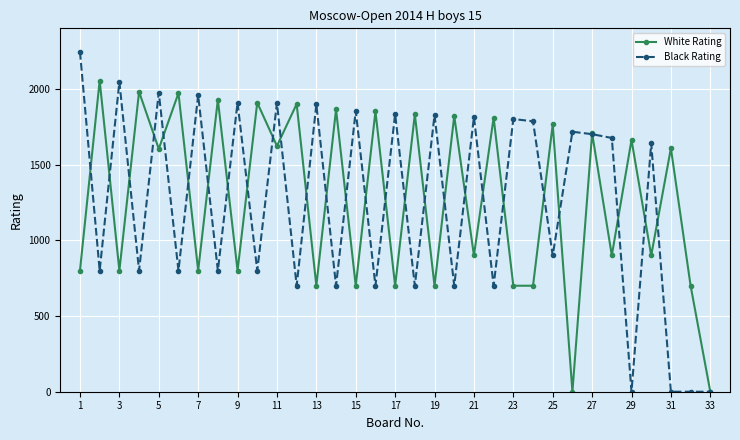

List the series in order of their peak value, highest first.

Black Rating, White Rating